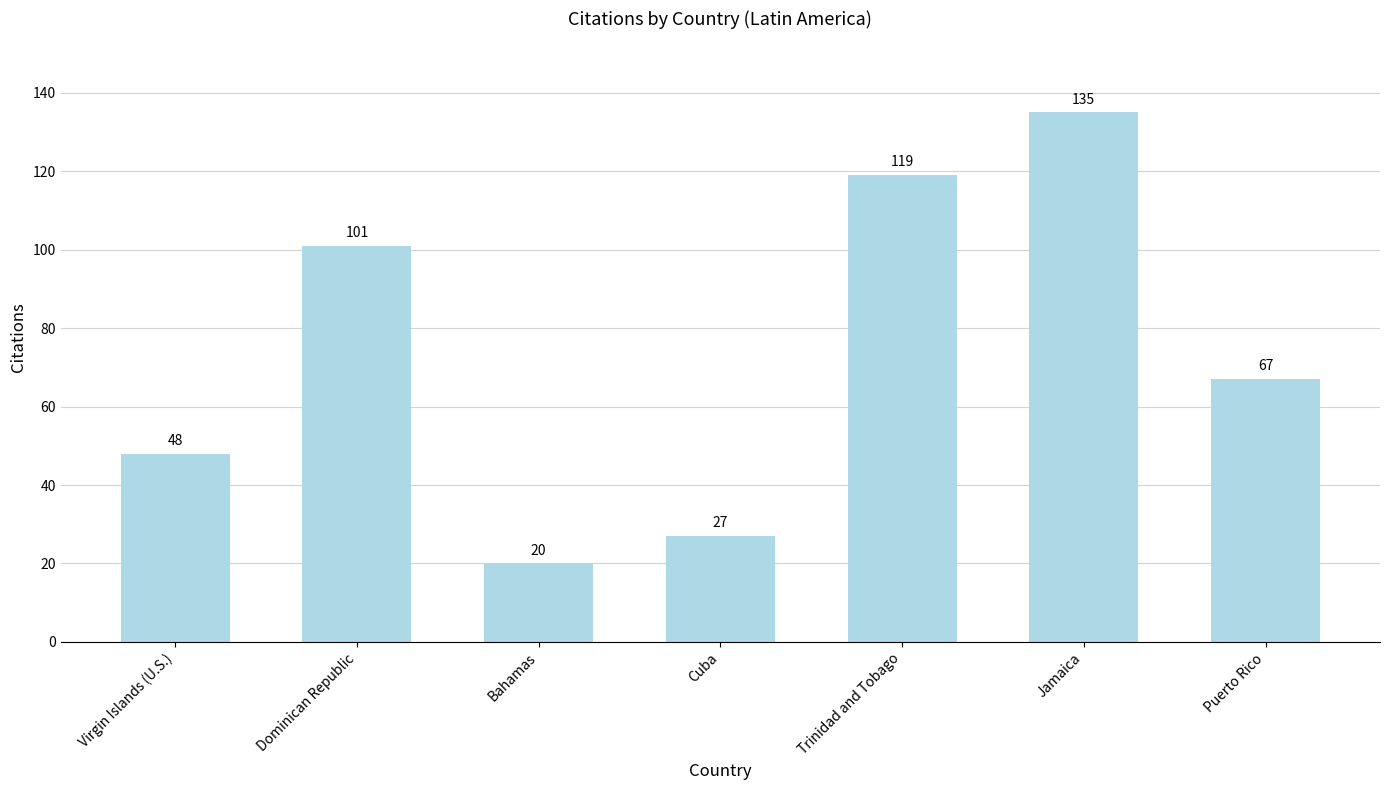

What is the change in value from Cuba to Puerto Rico?

+40